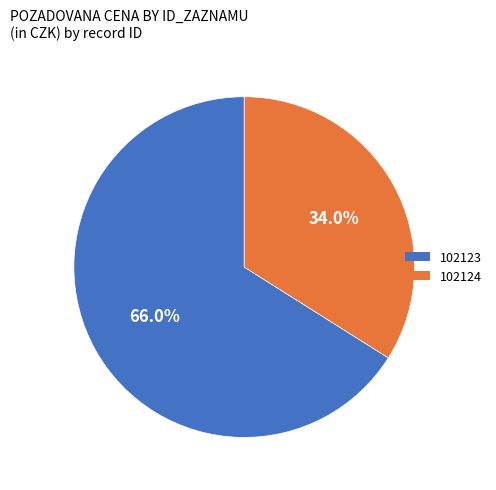

Rank the categories by value from highest to lowest.

102123, 102124